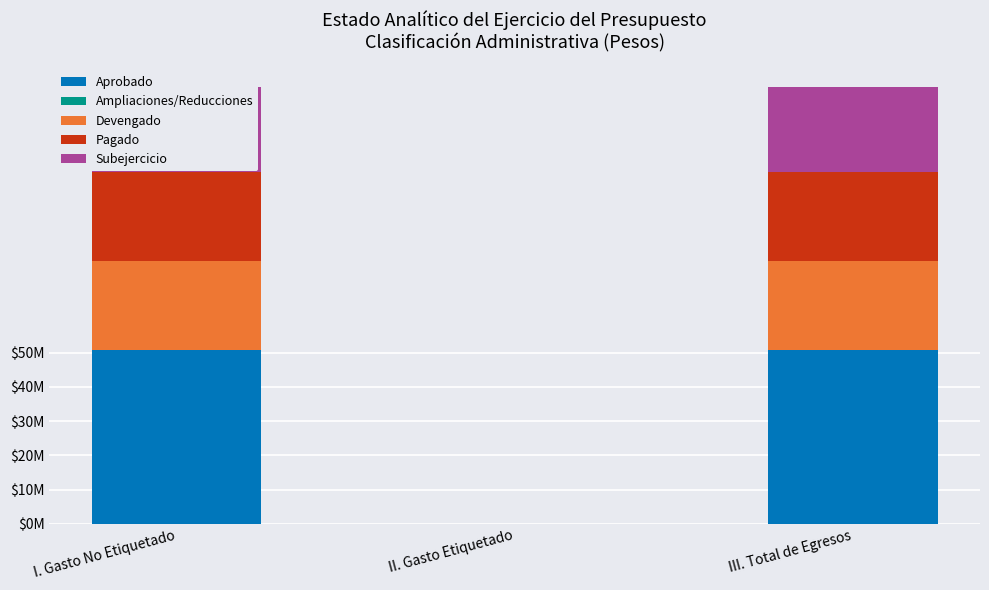

What is the spread (max minus min) of values at III. Total de Egresos?

50612552.8